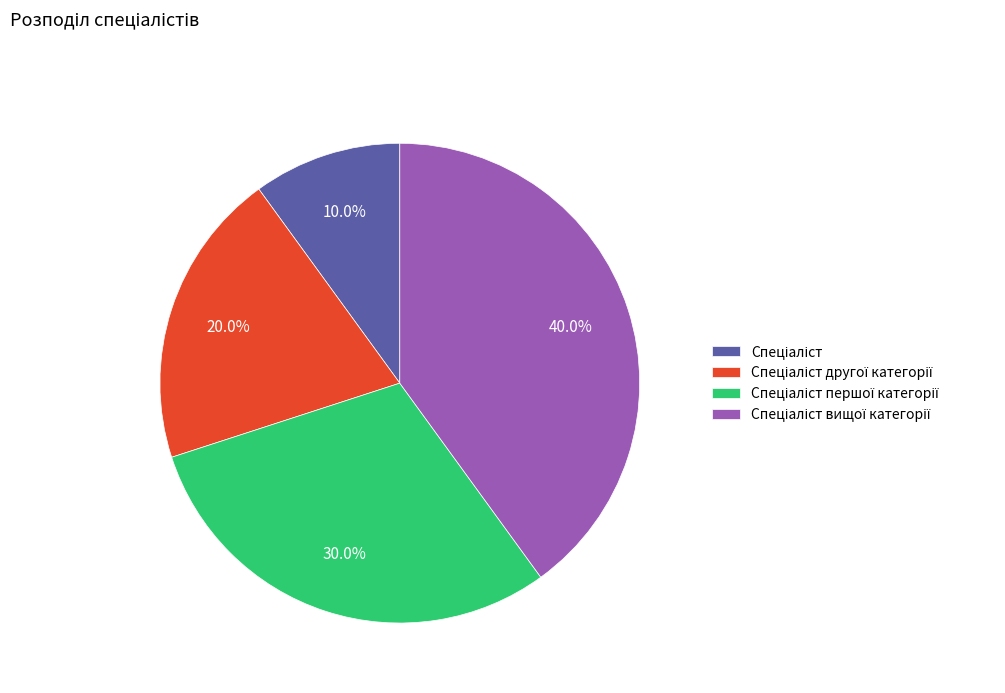

Does any single category account for the majority?

No